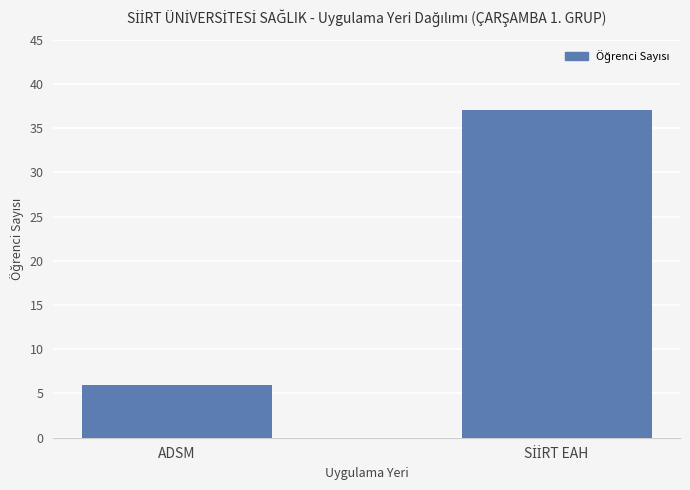

How many categories are shown in the chart?

2